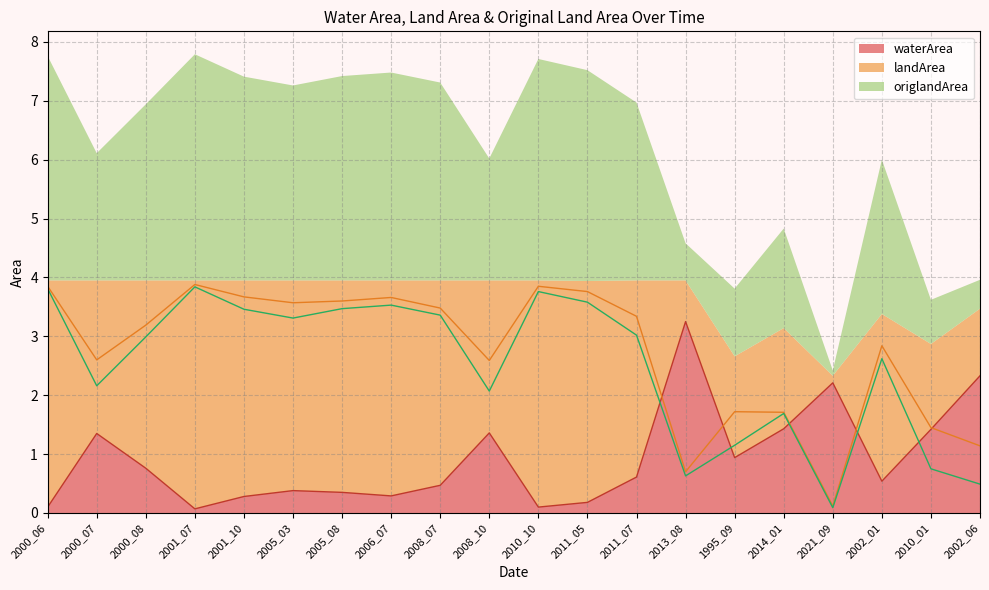

True or false: landArea and origlandArea intersect in this chart.

False